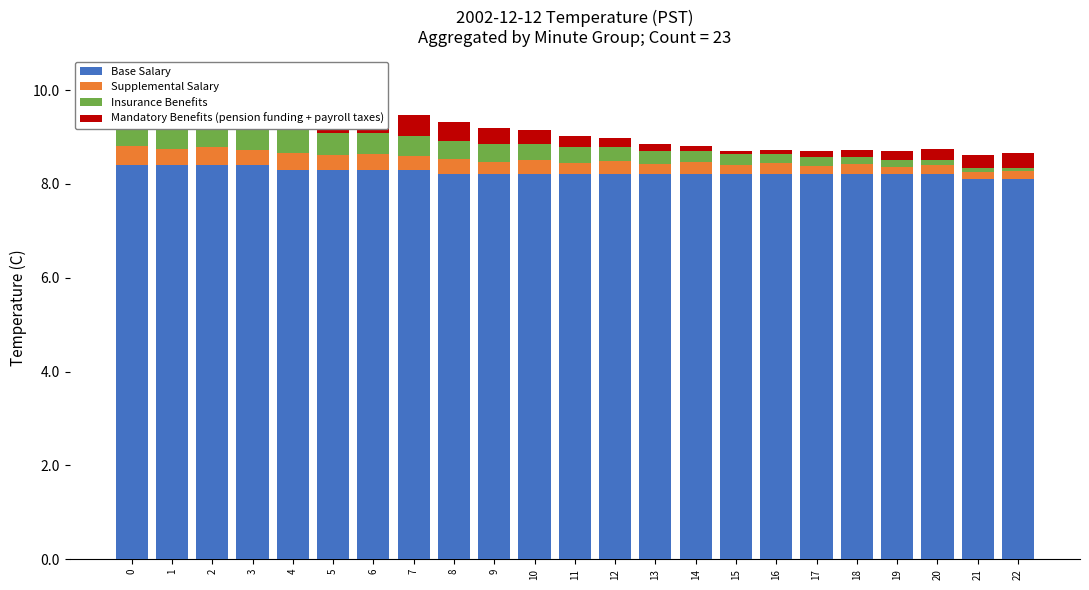

Which series has the widest spread of values?

Mandatory Benefits (pension funding + payroll taxes)